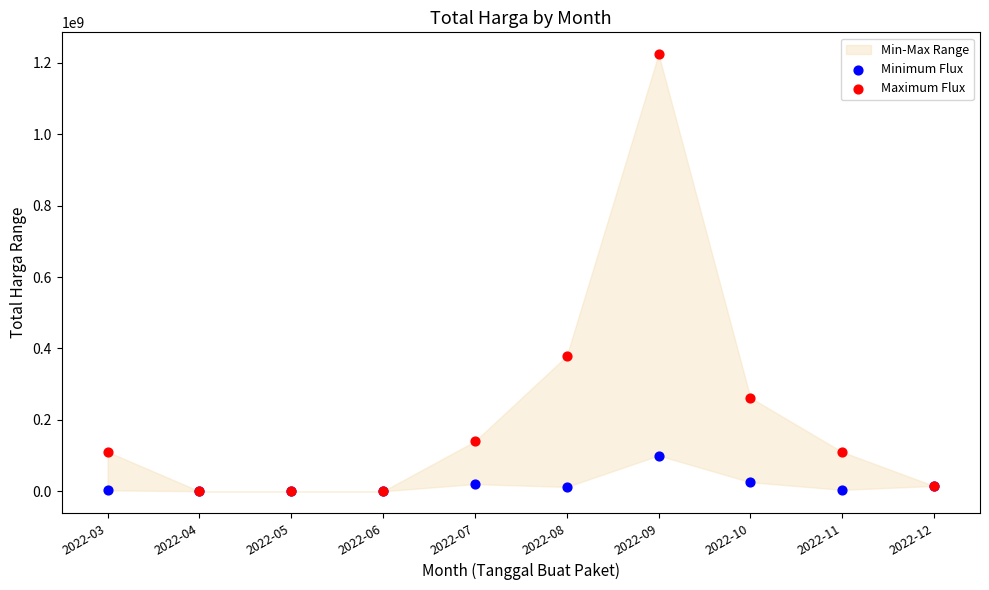

Which series contains the highest Y value?

Maximum Flux